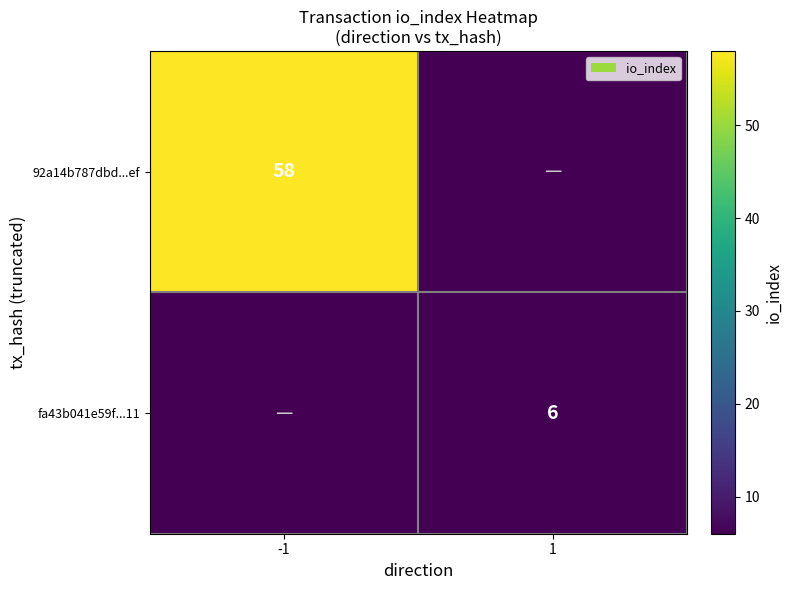

At how many categories does at least one series exceed 33?

1